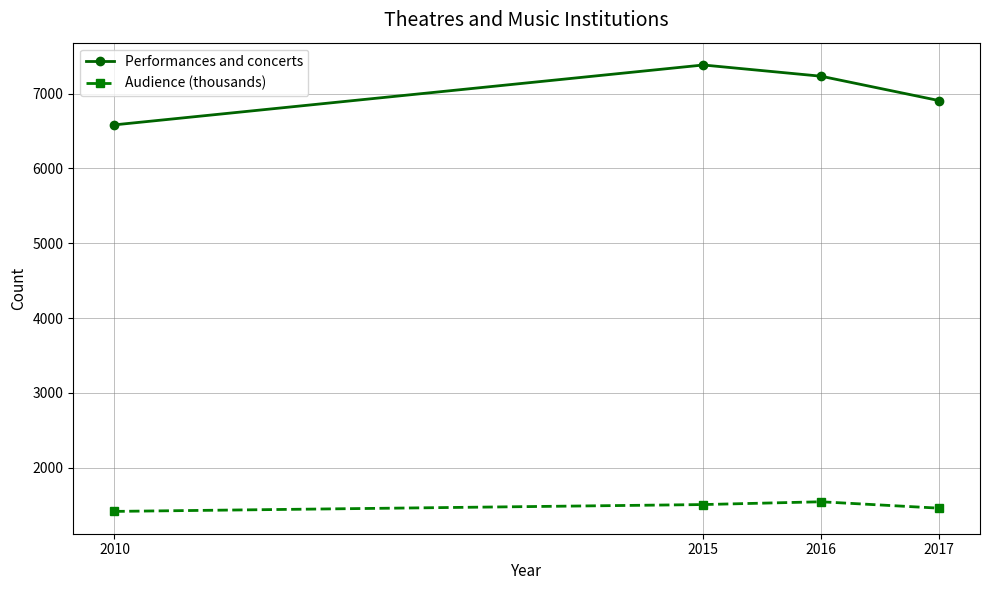

The Audience (thousands) series shows 1461.0 at 2017. True or false?

True